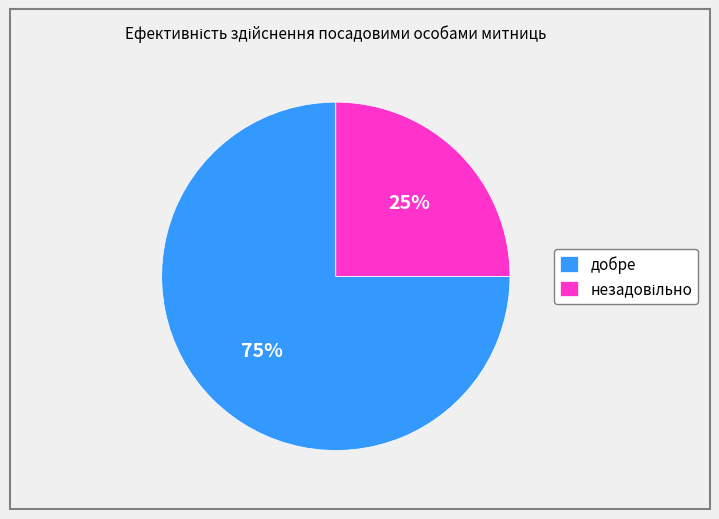

Does добре represent more than half of the total?

Yes